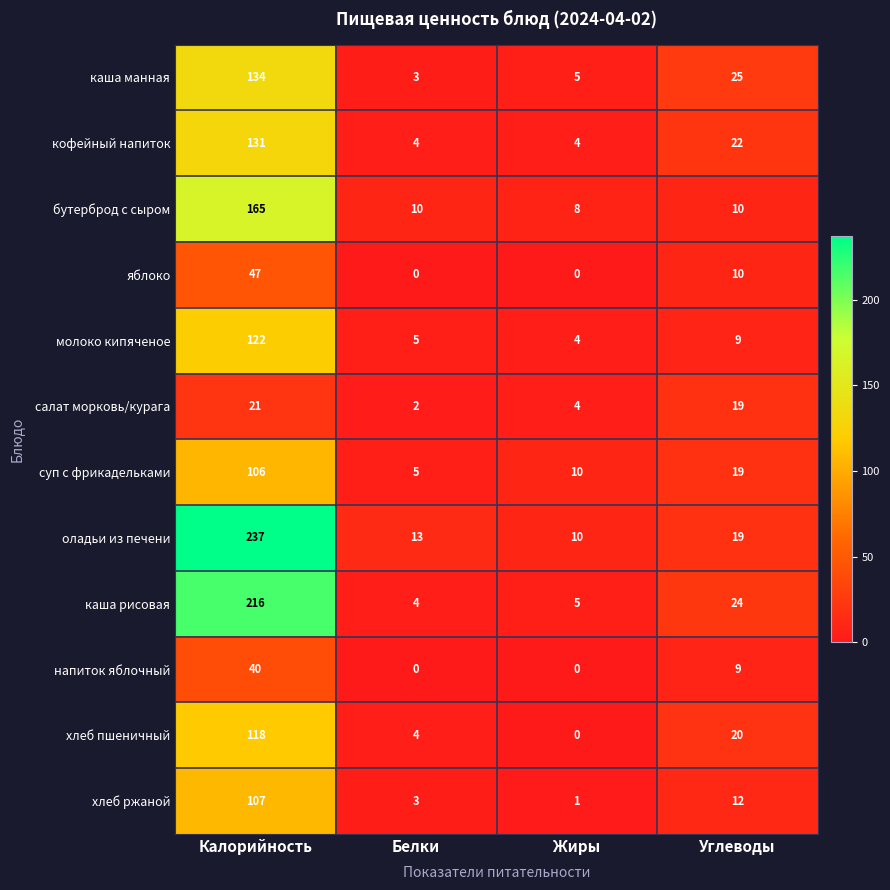

Which category has the highest value across all series?

Калорийность